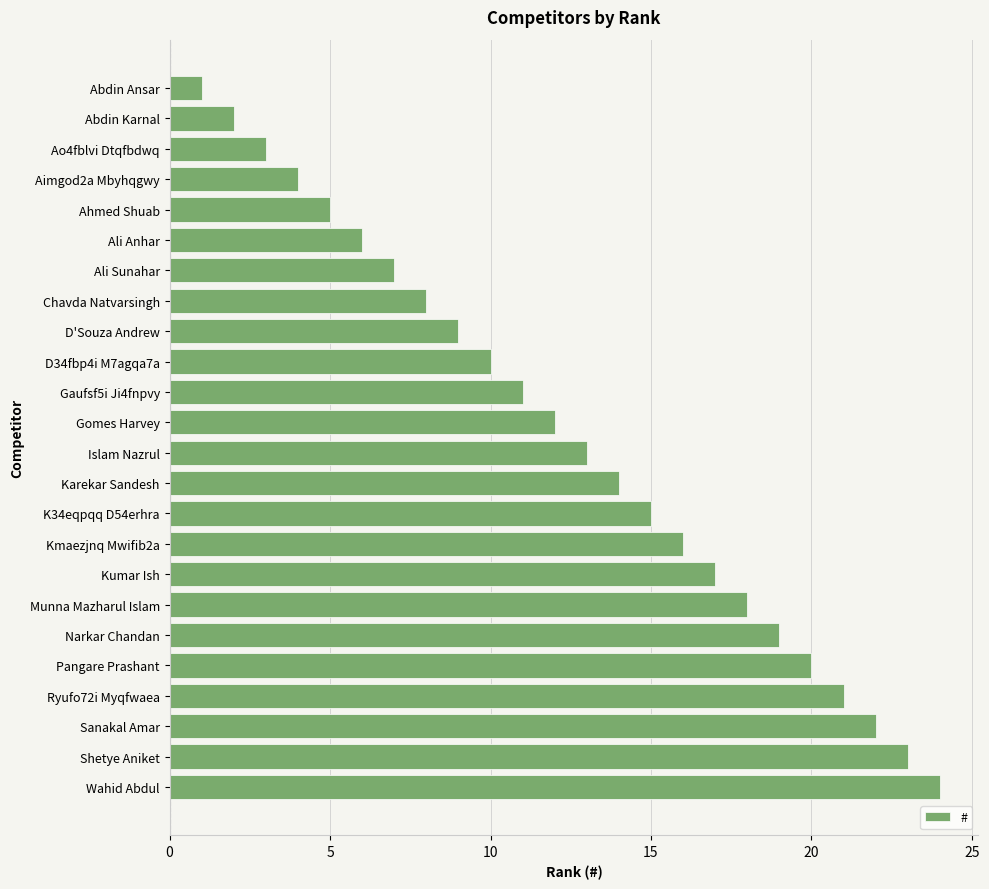

True or false: the data shows 5 at Ahmed Shuab.

True